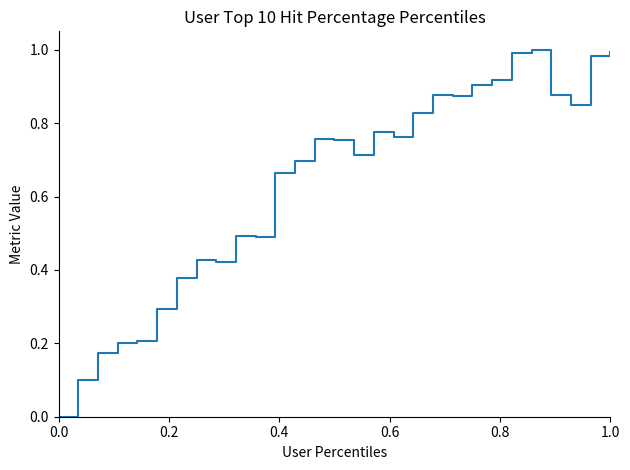

Does the chart have visible grid lines?

No